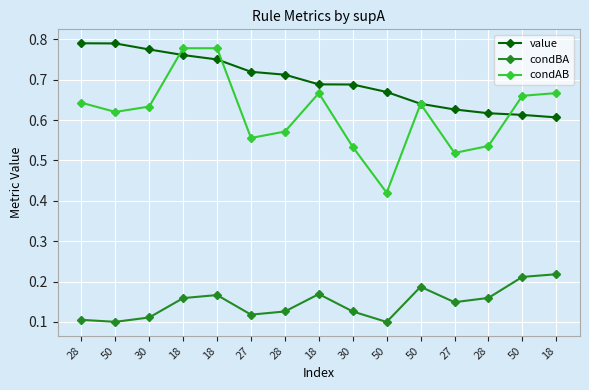

What is the label of the 9th point from the left?

30